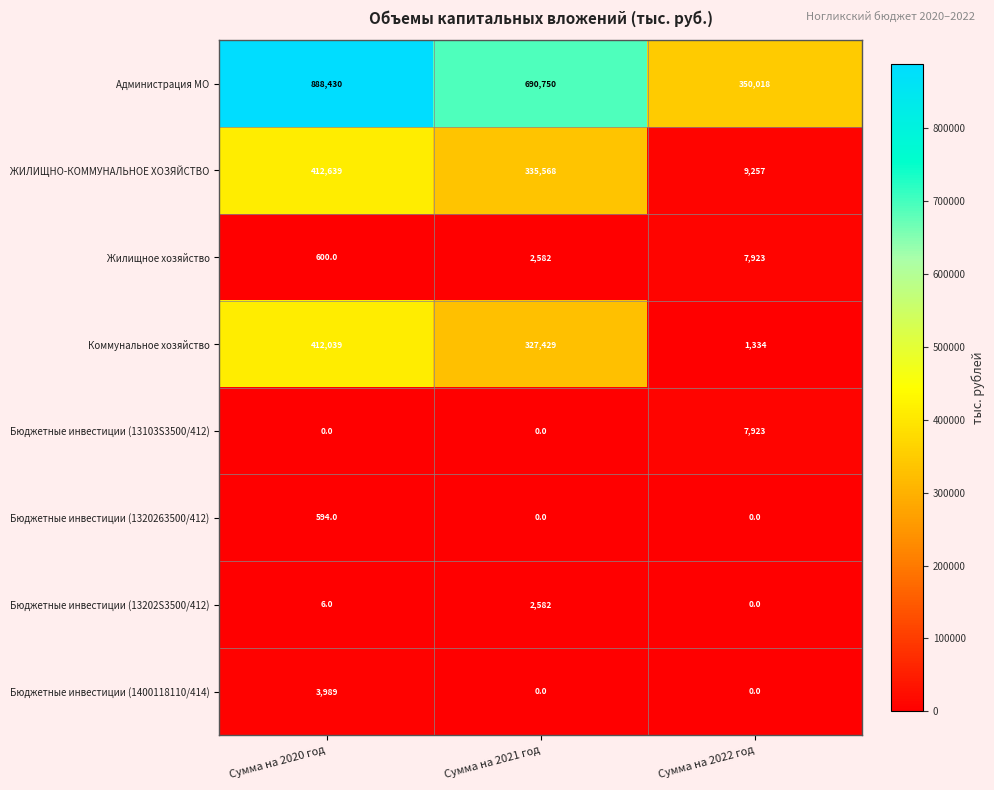

The Бюджетные инвестиции (13202S3500/412) series shows 6 at Сумма на 2020 год. True or false?

True